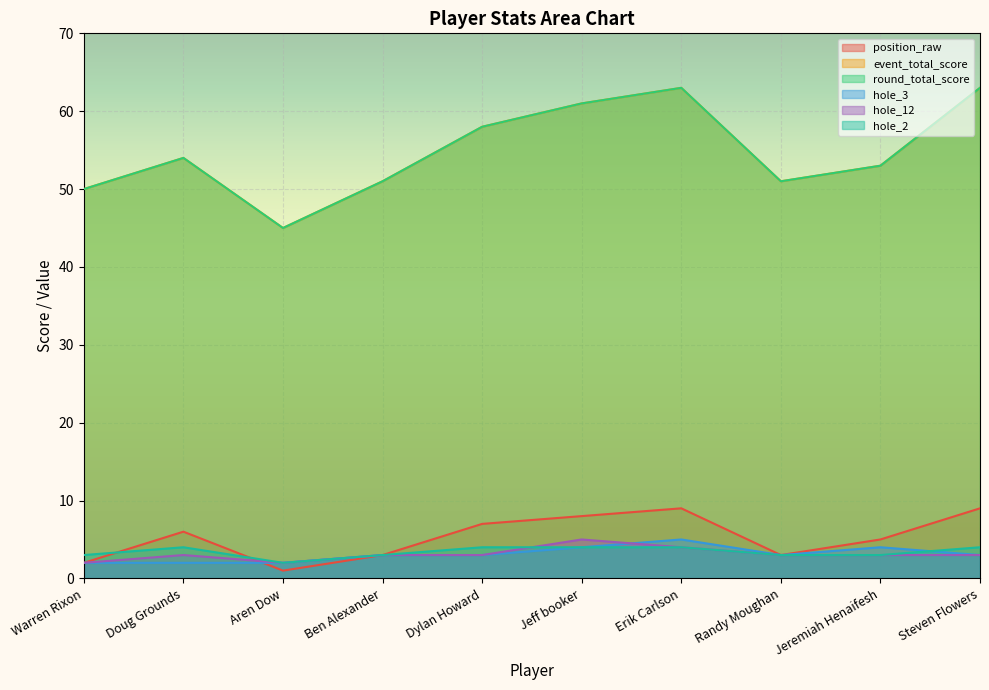

Which has a higher value, Aren Dow or Dylan Howard?

Dylan Howard